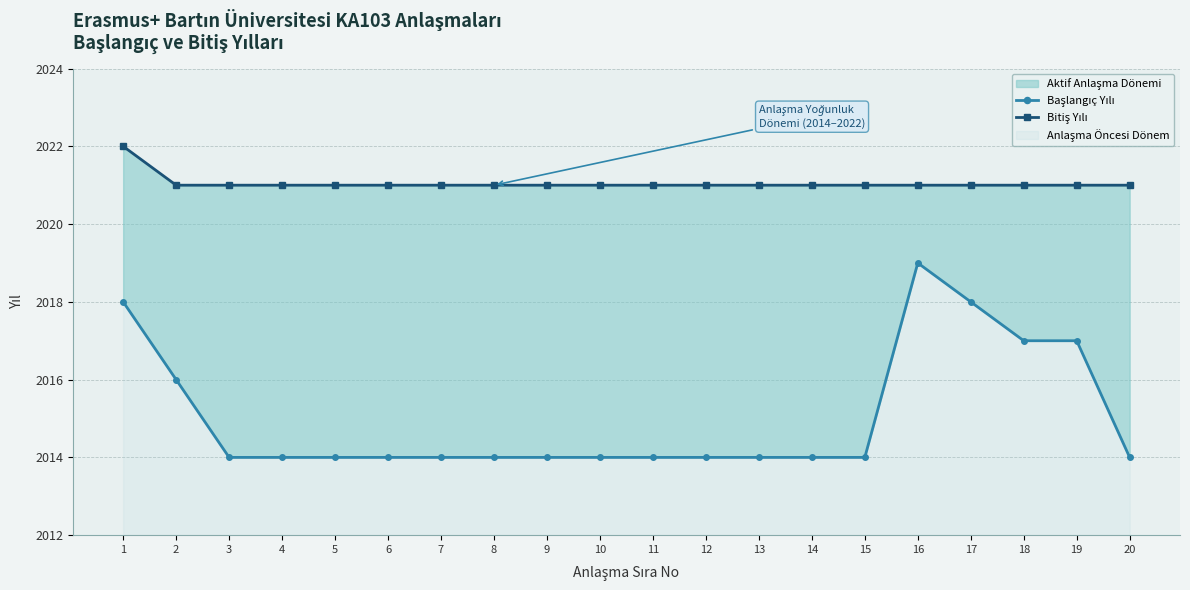

Between 18 and 2, which is larger?

18